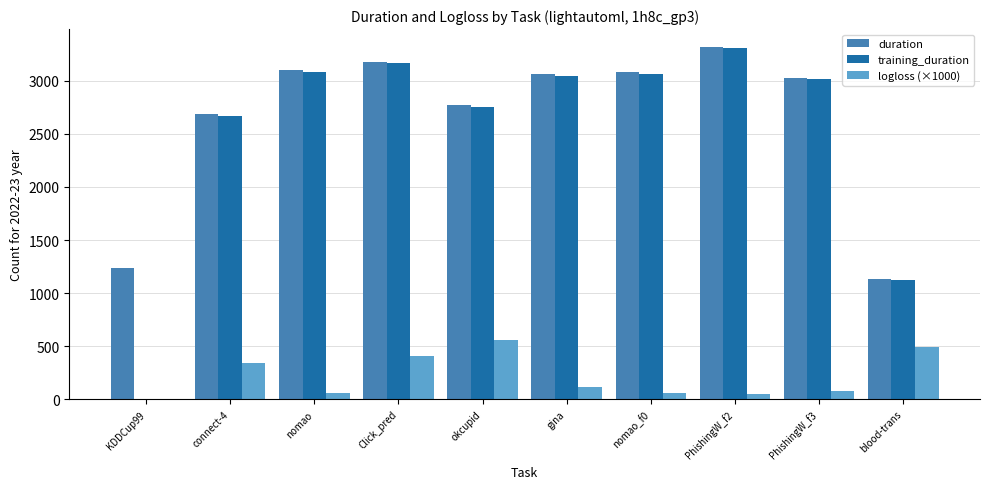

At which label does logloss (×1000) first exceed 117?

connect-4